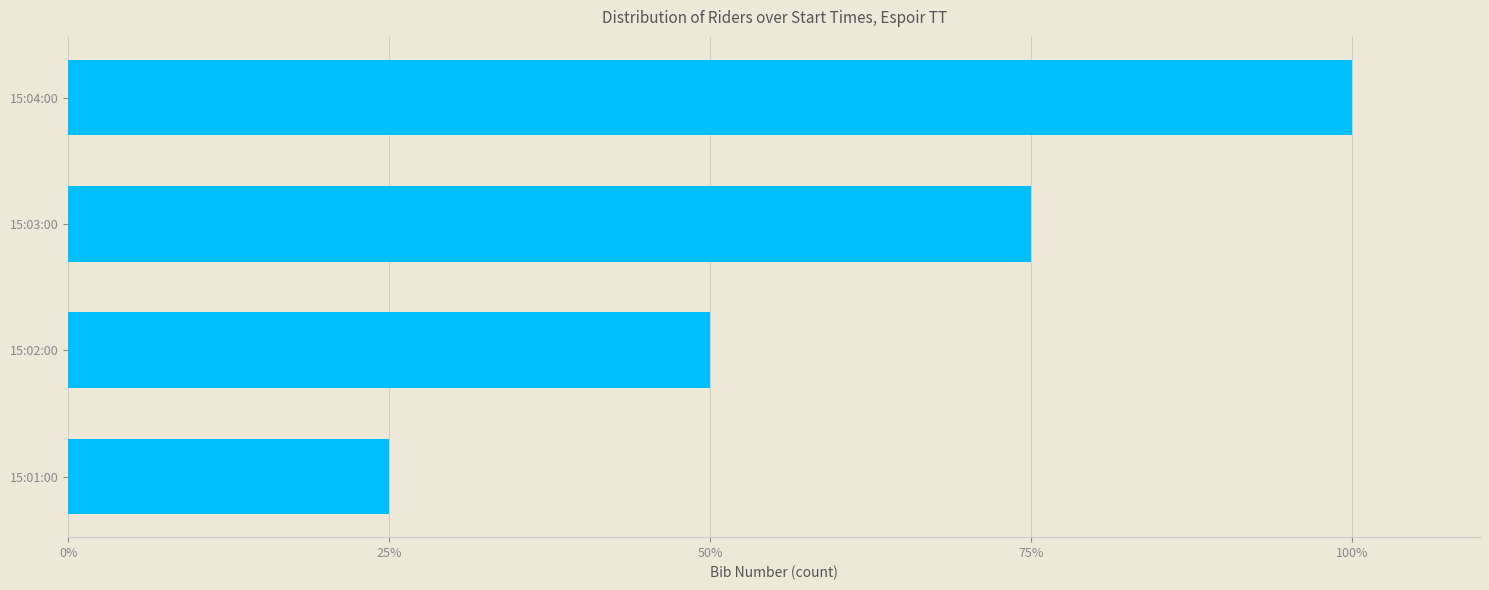

Are the bars horizontal?

Yes